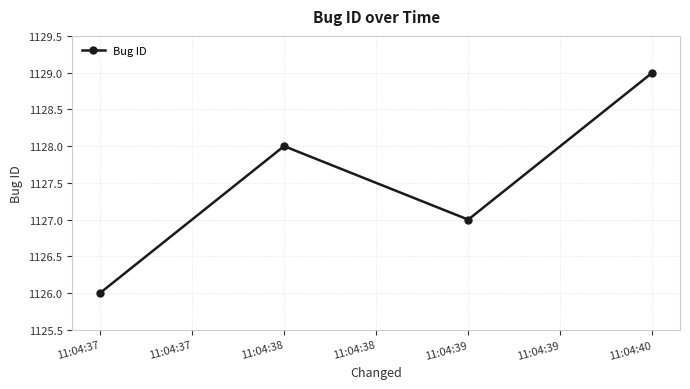

Reading right to left, list all the values displayed in this chart.

1129	1127	1128	1126